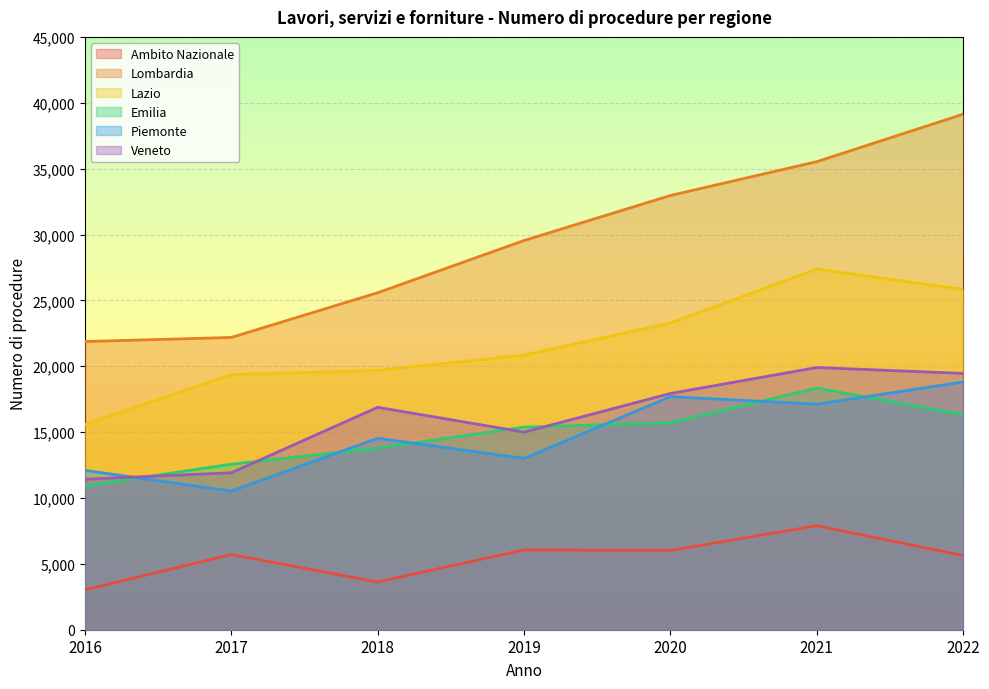

How many intersections are there between Piemonte and Emilia?

6